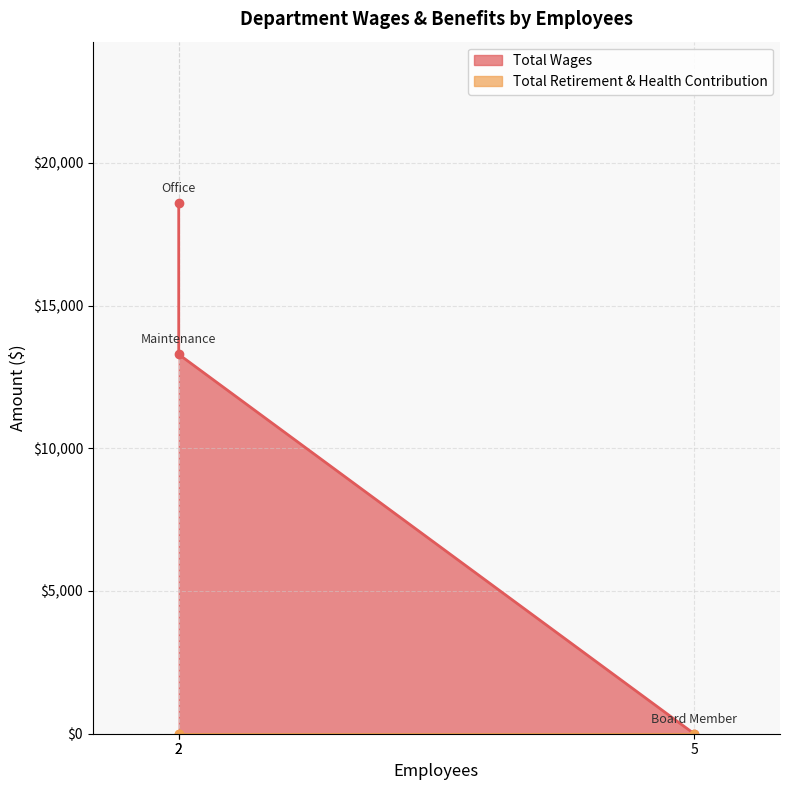

What is the sum of all values?

31892